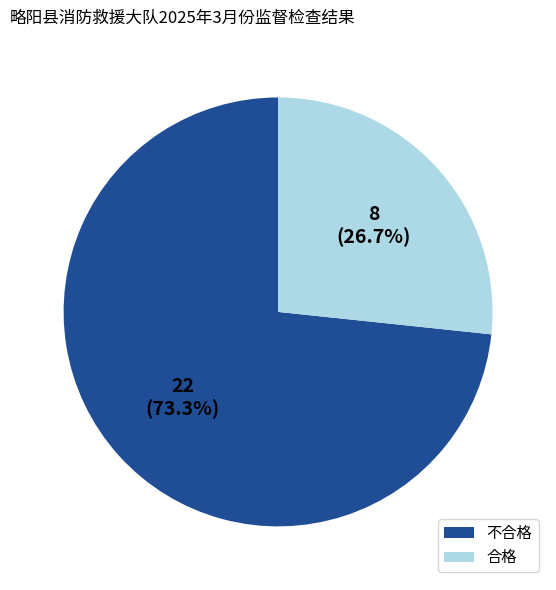

Approximately how many times larger is the value at 合格 compared to 不合格?

0.4